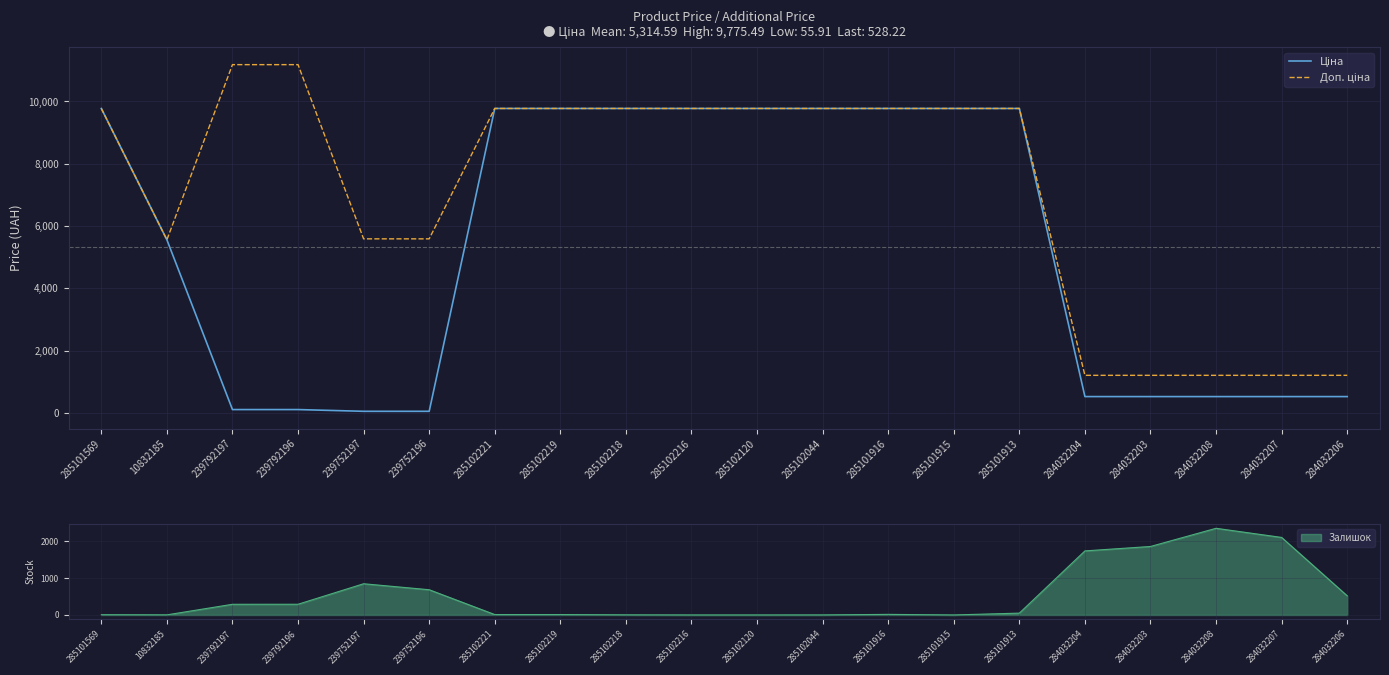

Which has a higher value, 285101569 or 239792196?

285101569